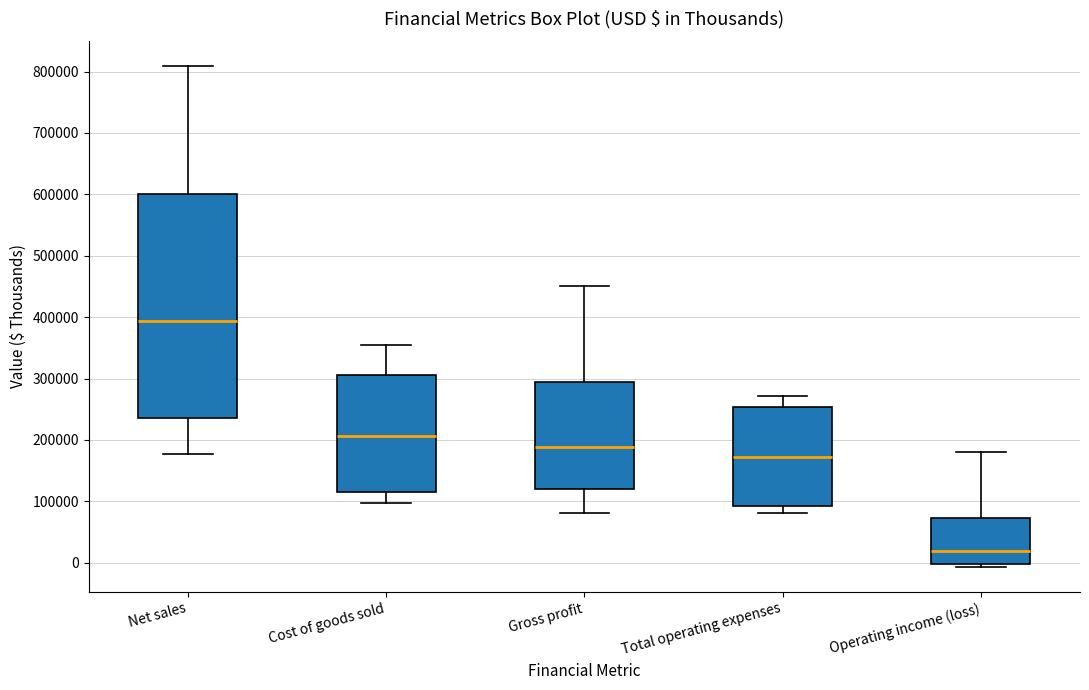

Reading left to right, transcribe this box plot: for each box, give where its median line is, the range the box spans, and where its two whiskers end, as read against the y-axis. The values are not printed on the chart, so give them approximately, as read against the axis.

Net sales: median 390000, box 240000 to 600000, whiskers 180000 to 810000
Cost of goods sold: median 210000, box 120000 to 310000, whiskers 100000 to 350000
Gross profit: median 190000, box 120000 to 290000, whiskers 80000 to 450000
Total operating expenses: median 170000, box 90000 to 250000, whiskers 80000 to 270000
Operating income (loss): median 20000, box 0 to 70000, whiskers -10000 to 180000